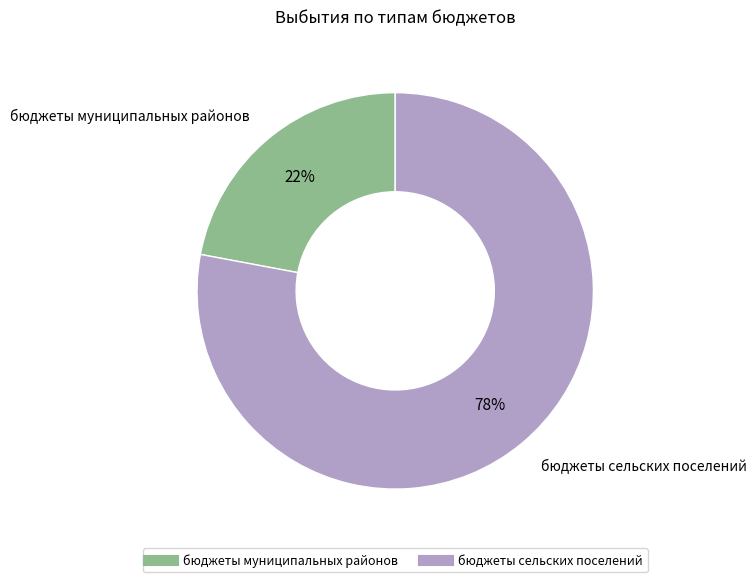

To the nearest percent, what is the combined percentage of бюджеты муниципальных районов and бюджеты сельских поселений?

100%